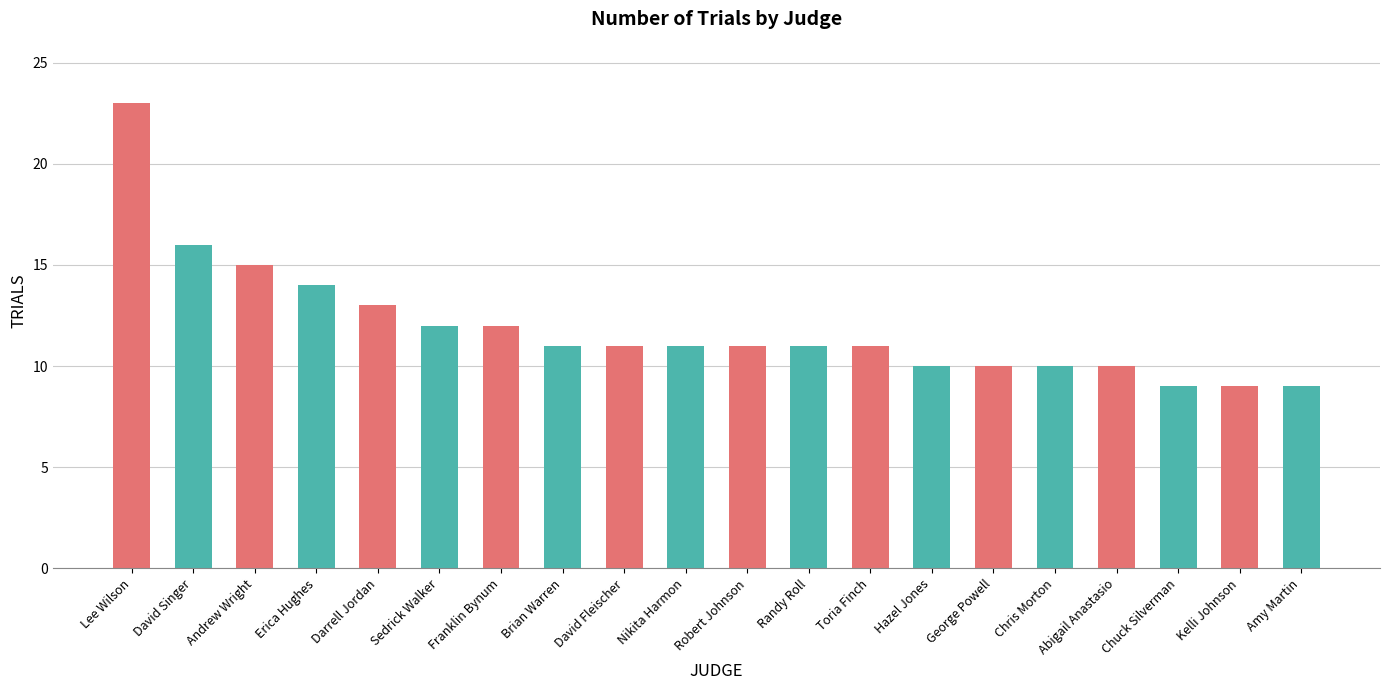

Between Darrell Jordan and Nikita Harmon, which is larger?

Darrell Jordan